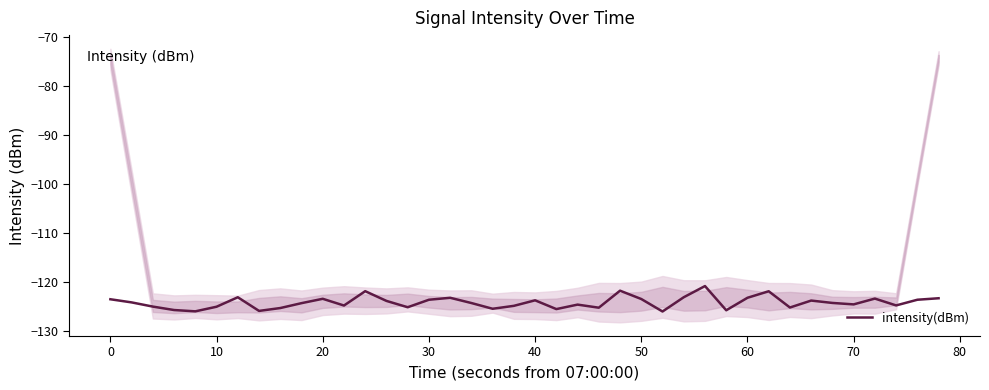

What is the minimum value for intensity(dBm)?

-126.0